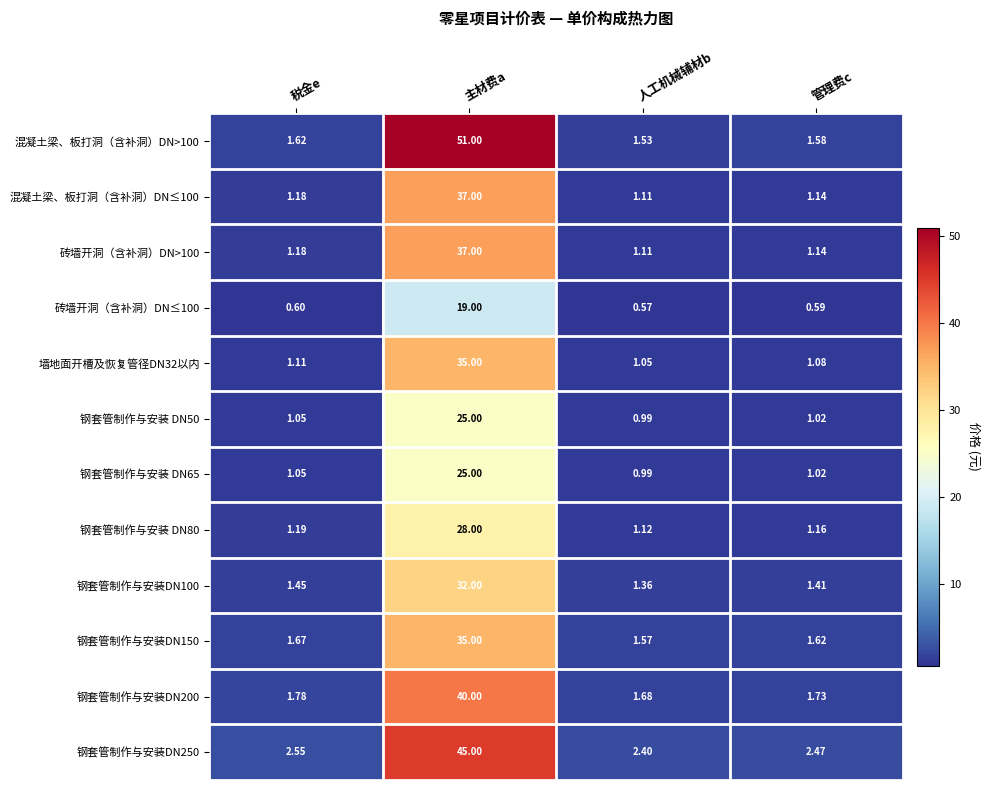

Which series has the largest total across all categories?

混凝土梁、板打洞（含补洞）DN>100